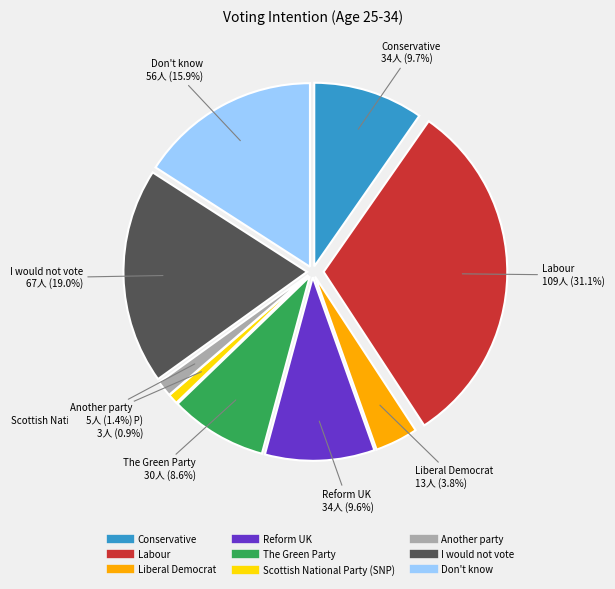

Is there any slice that represents more than half of the pie?

No